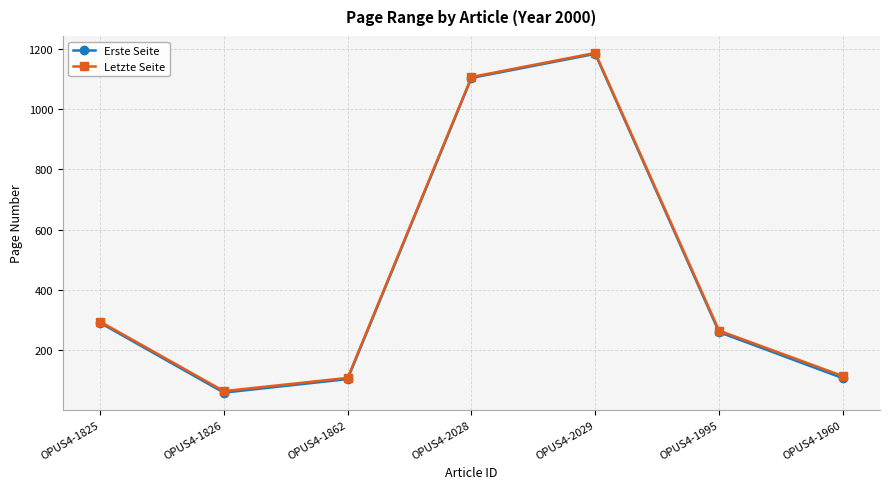

What is the minimum value shown in the chart?

59